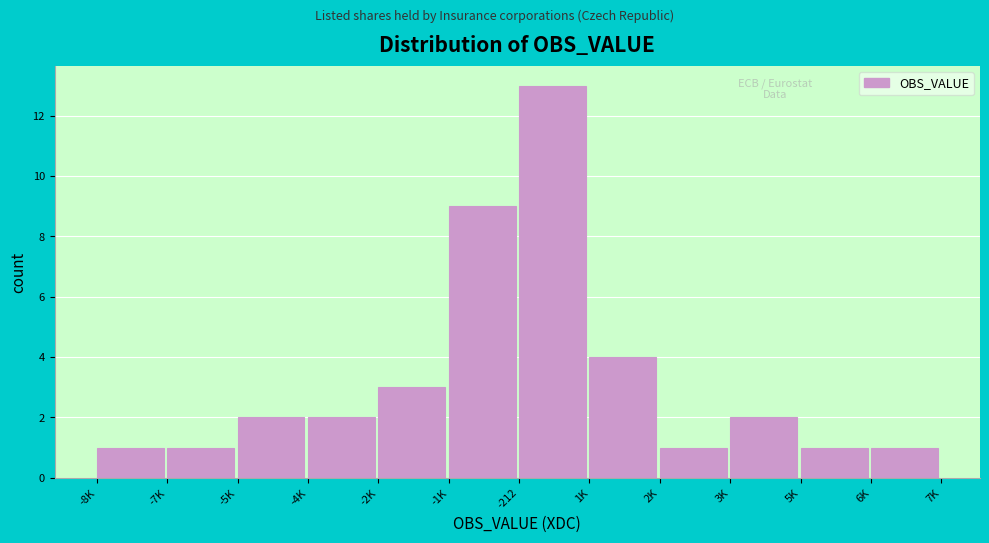

Reading left to right, transcribe all the data shown in this chart.

-8K=1	-7K=1	-5K=2	-4K=2	-2K=3	-1K=9	-212=13	1K=4	2K=1	3K=2	5K=1	6K=1